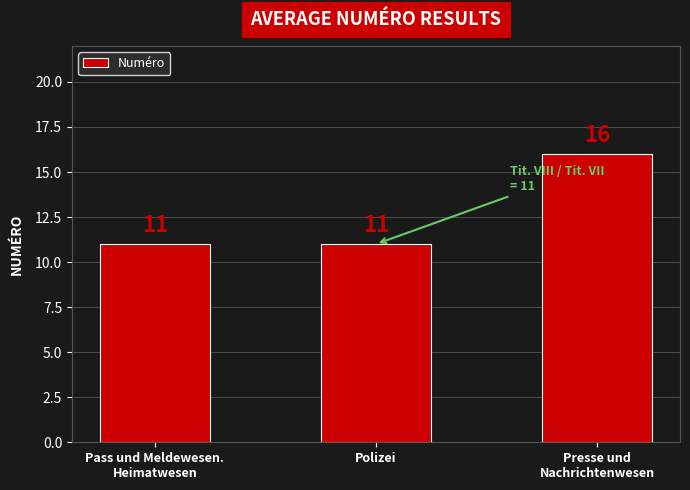

Reading left to right, list all the values displayed in this chart.

Pass und Meldewesen.
Heimatwesen=11	Polizei=11	Presse und
Nachrichtenwesen=16